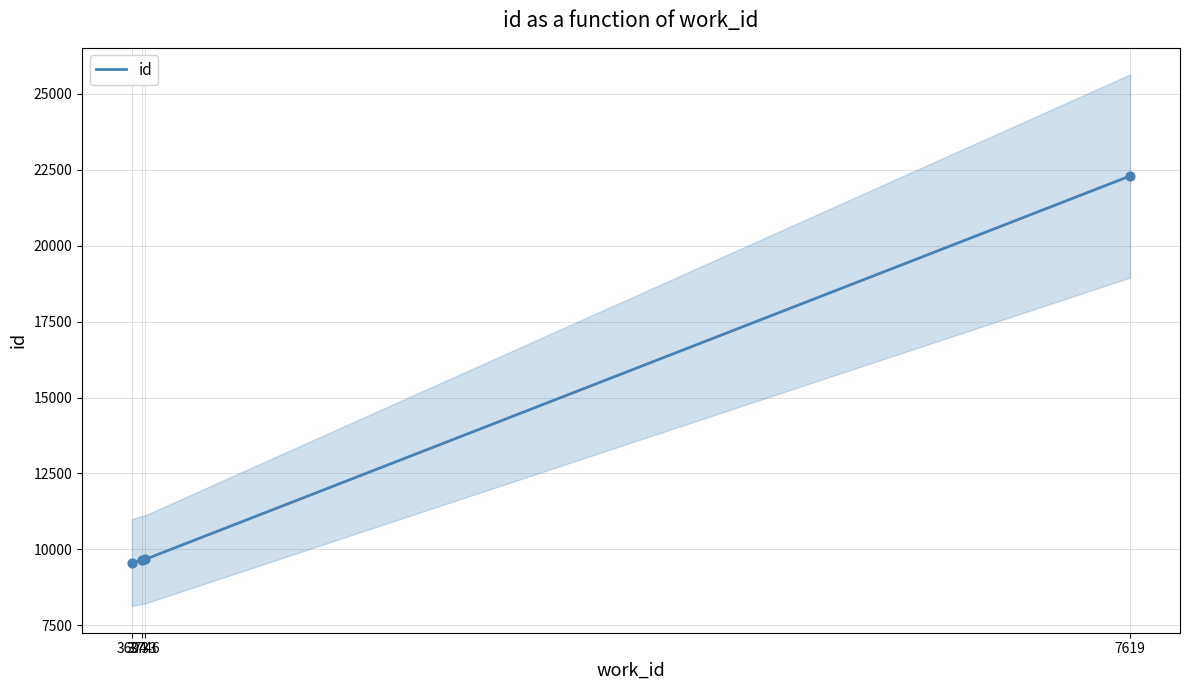

Approximately how many times larger is the value at 7619 compared to 3733?

2.3